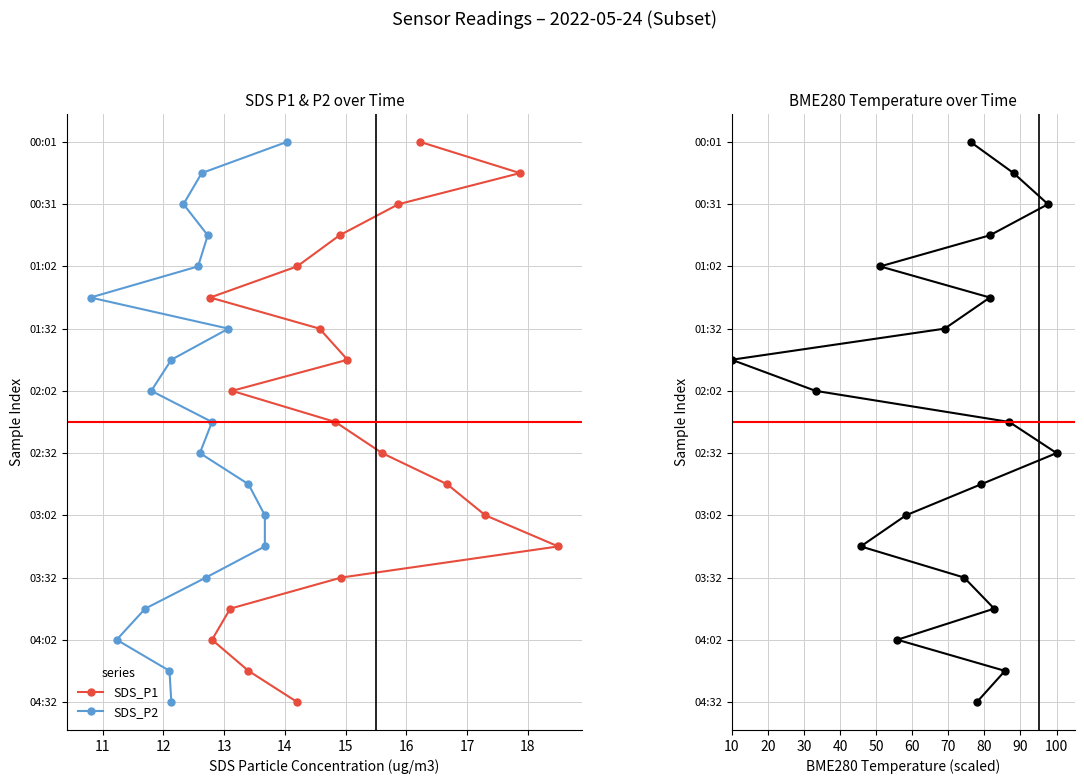

True or false: BME280_temperature has more than 2 points higher than both neighbors.

False